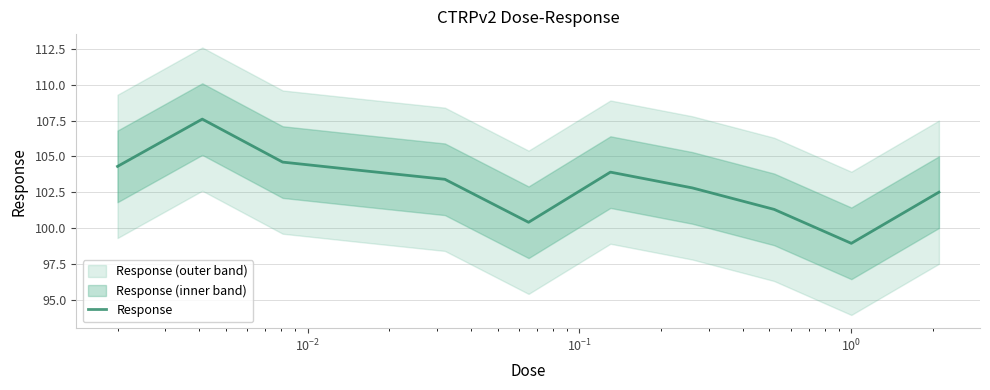

How many values are below 103?

5